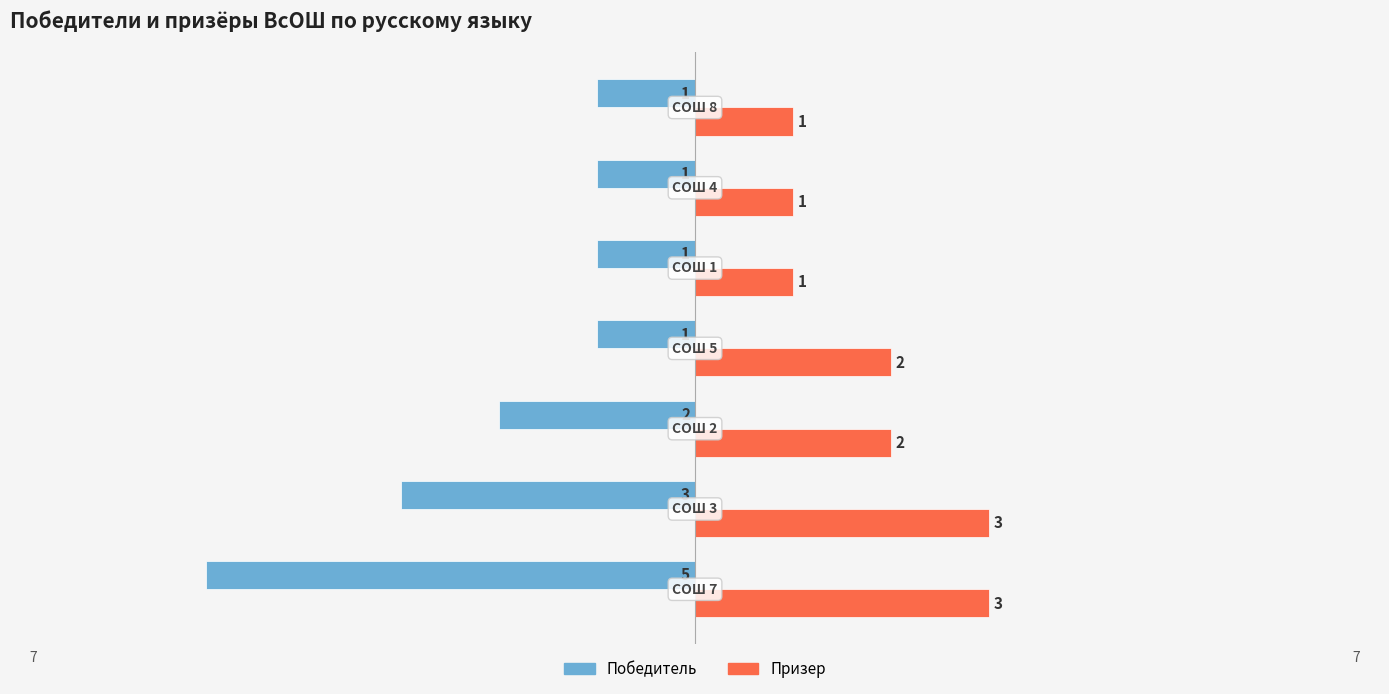

Rank the series by their average value, from highest to lowest.

Призер, Победитель